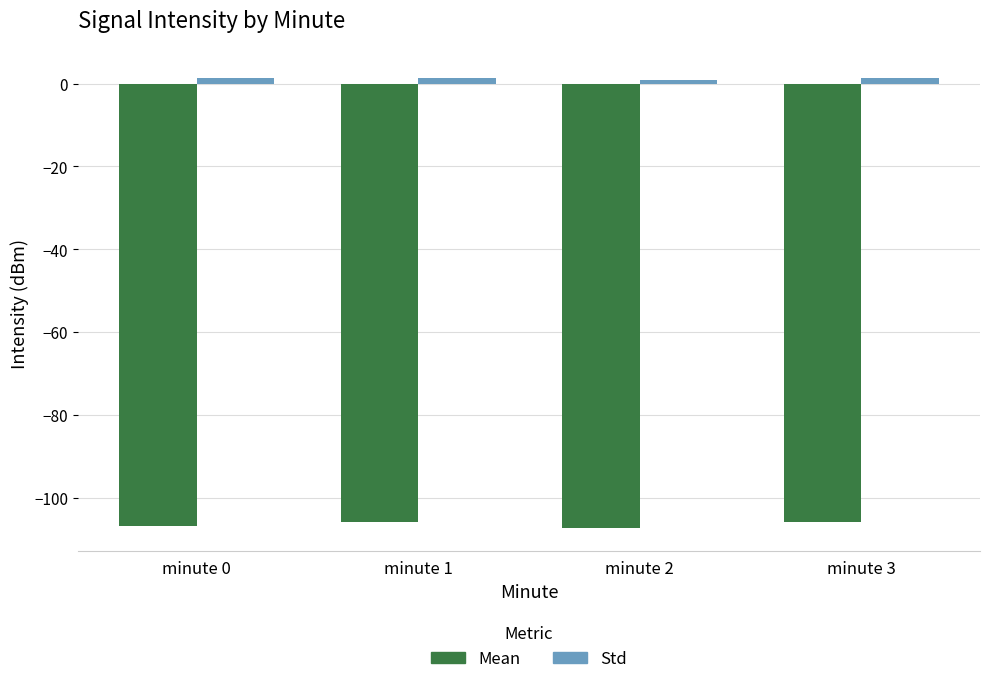

List the series in order of their overall mean, lowest first.

Mean, Std